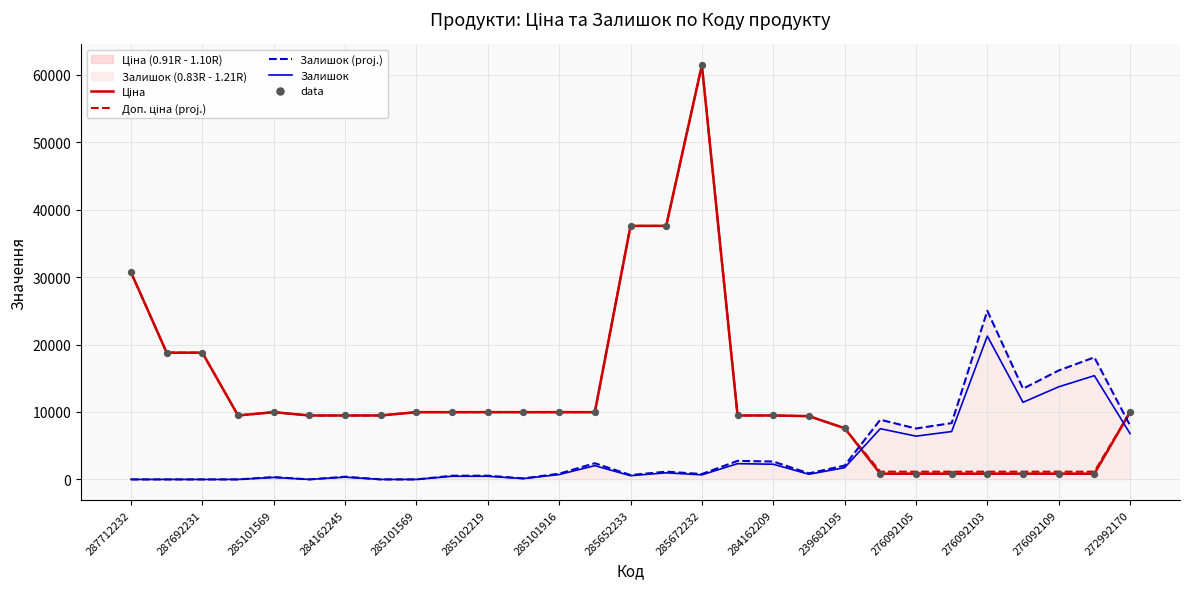

At how many categories does at least one series exceed 20273?

5